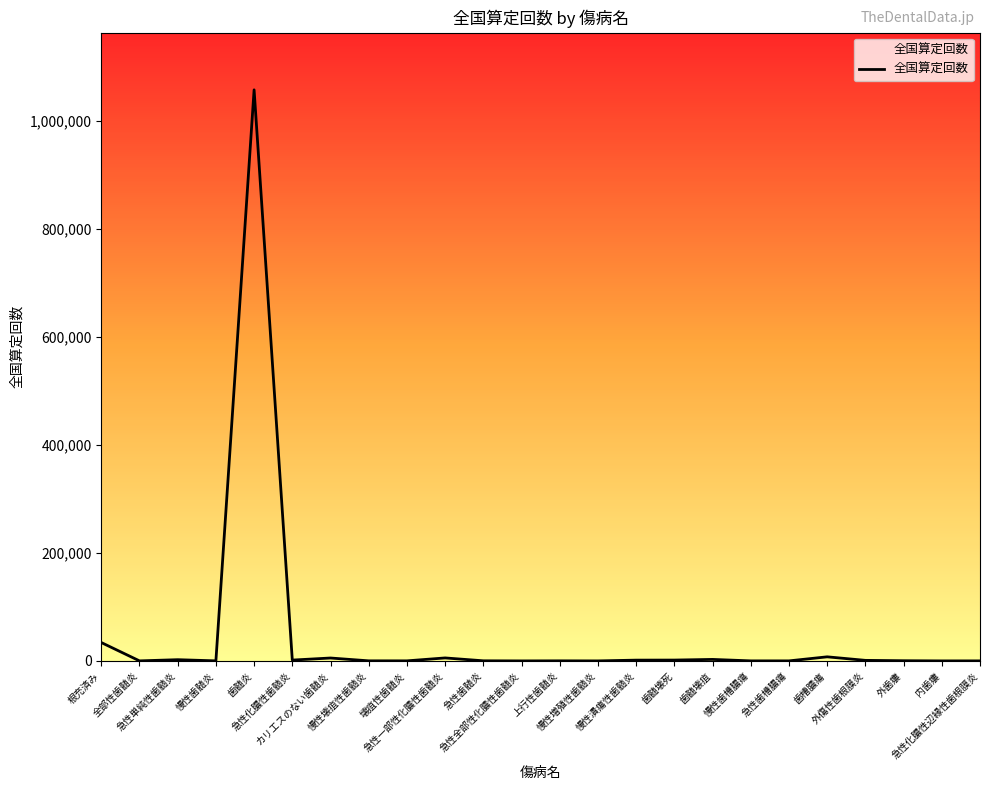

What is the difference between the maximum and minimum values?

1057953